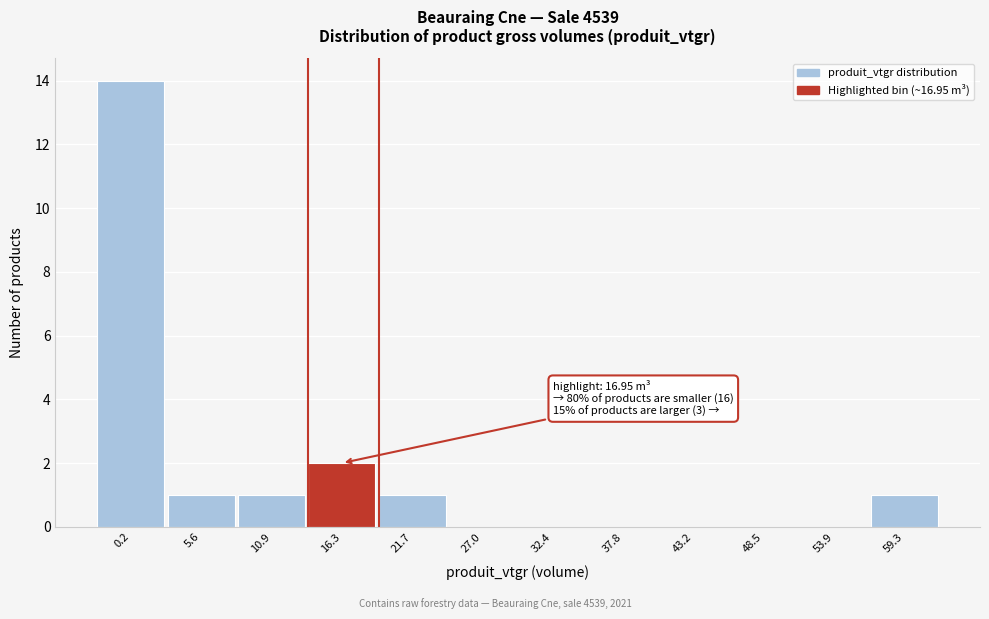

Reading right to left, extract all data points from this chart.

59.3=1	53.9=0	48.5=0	43.2=0	37.8=0	32.4=0	27.0=0	21.7=1	16.3=2	10.9=1	5.6=1	0.2=14